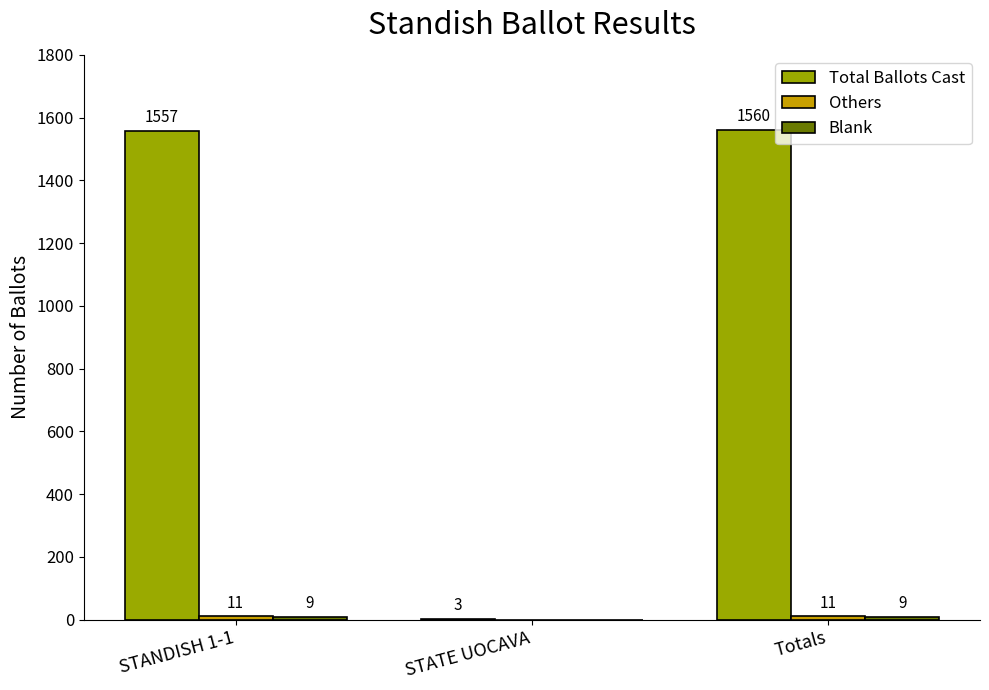

At which label is Total Ballots Cast closest to 781?

STANDISH 1-1